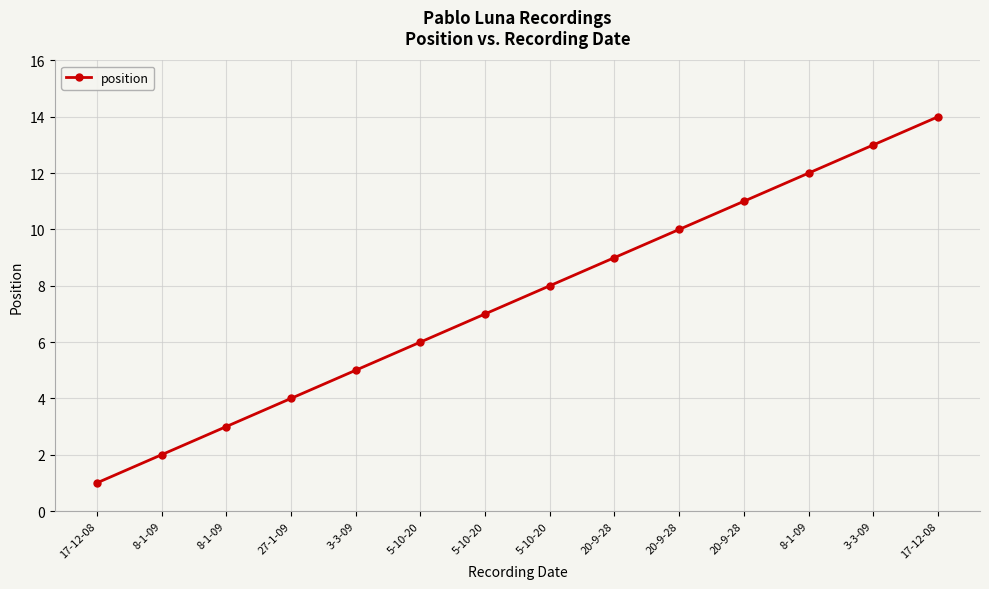

List the labels in order of value, smallest first.

17-12-08, 8-1-09, 8-1-09, 27-1-09, 3-3-09, 5-10-20, 5-10-20, 5-10-20, 20-9-28, 20-9-28, 20-9-28, 8-1-09, 3-3-09, 17-12-08